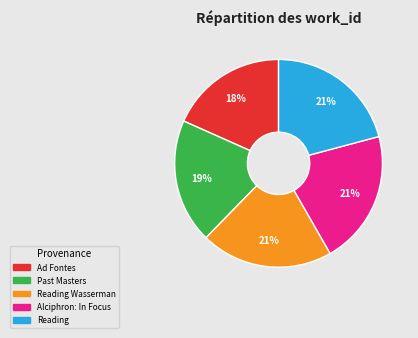

Is there a majority slice in this chart?

No